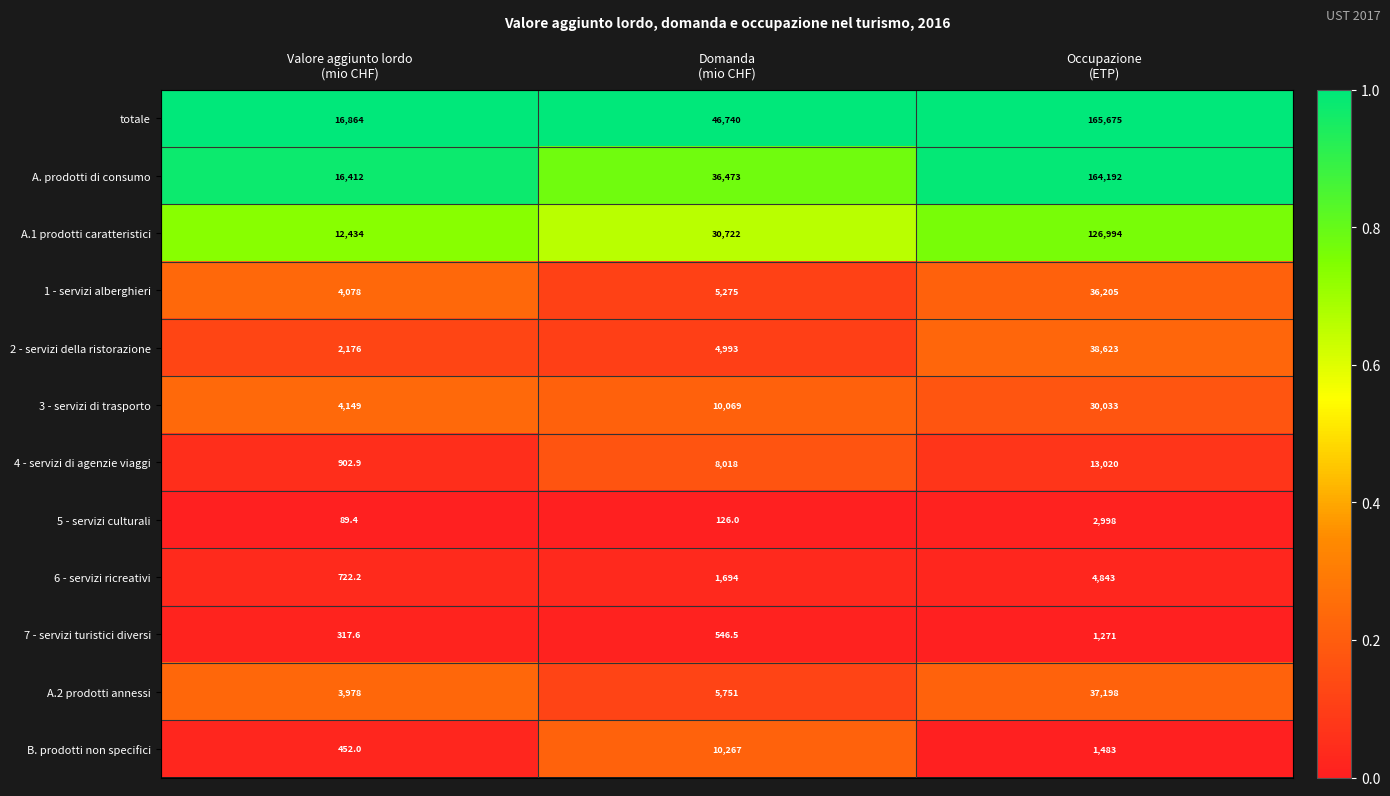

At which category is the sum across all series the highest?

Occupazione
(ETP)